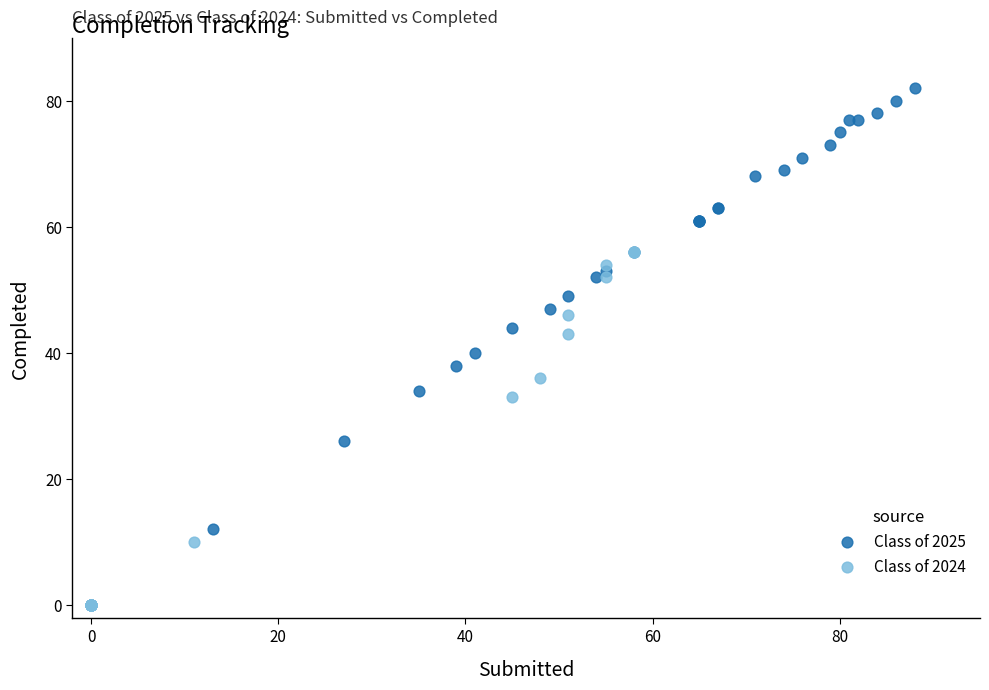

Which series has the largest Y range (max minus min)?

Class of 2025